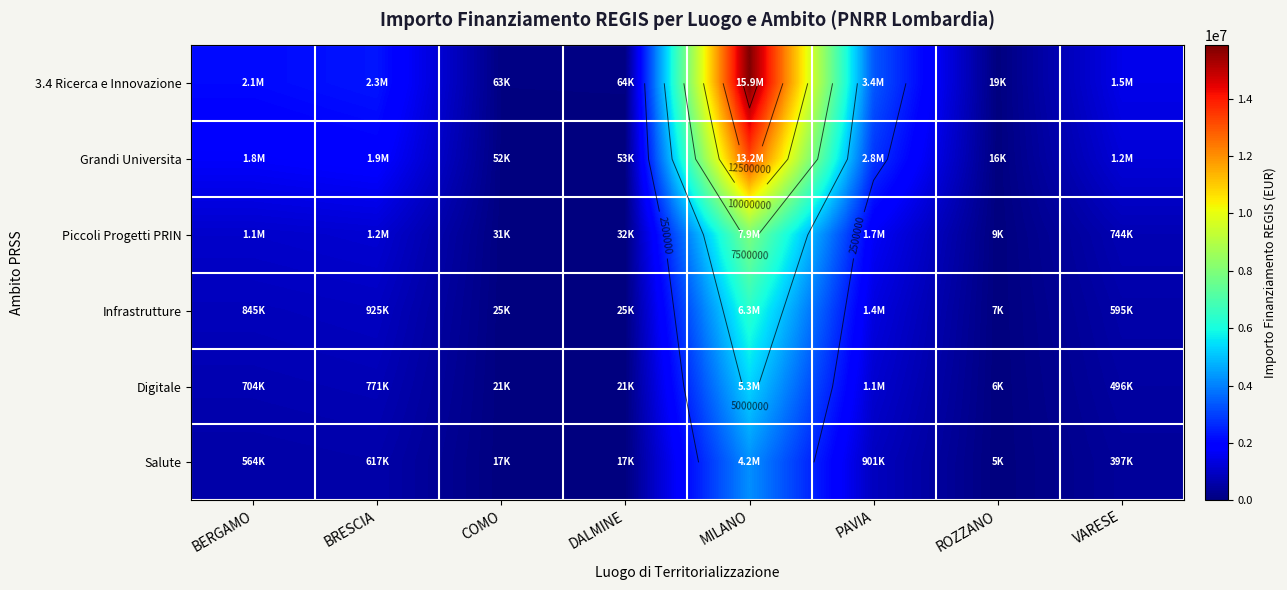

Rank the series by their maximum value, from highest to lowest.

3.4 Ricerca e Innovazione, Grandi Universita, Piccoli Progetti PRIN, Infrastrutture, Digitale, Salute